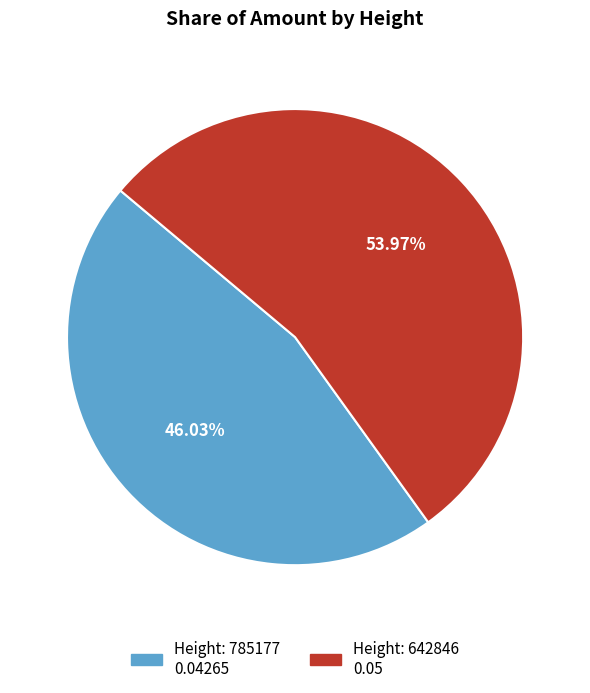

Is there a majority slice in this chart?

Yes